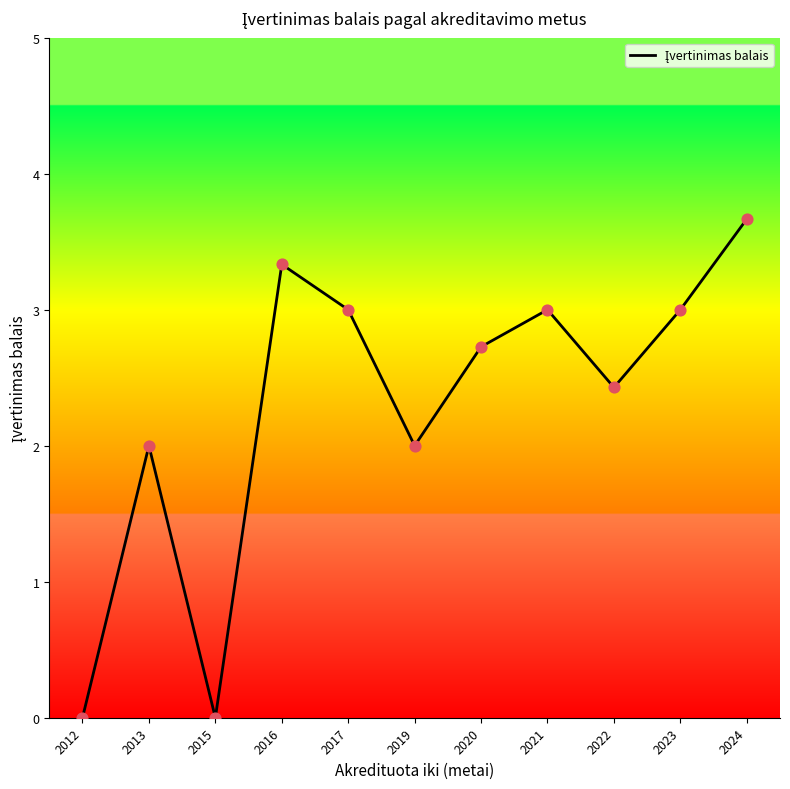

Which has a higher value, 2020 or 2024?

2024